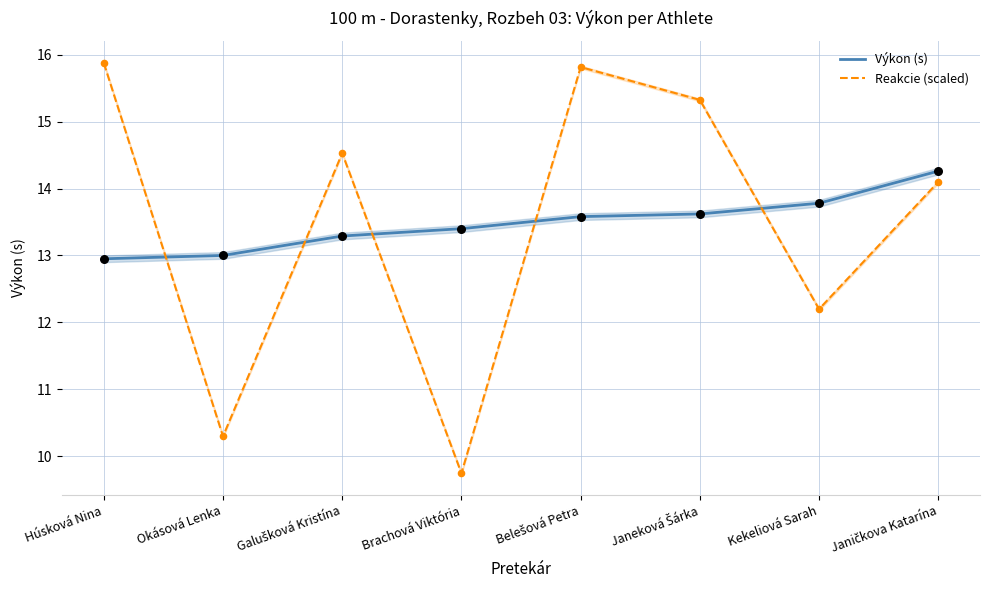

What are all the series names shown in the legend?

Výkon (s), Reakcie (scaled)